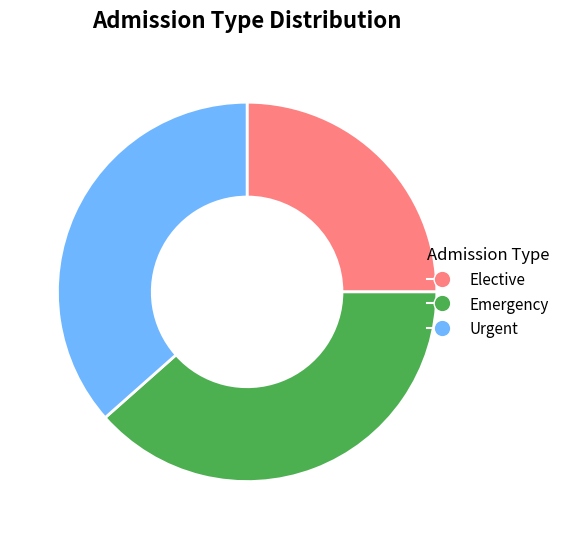

Which slice is the largest?

Emergency